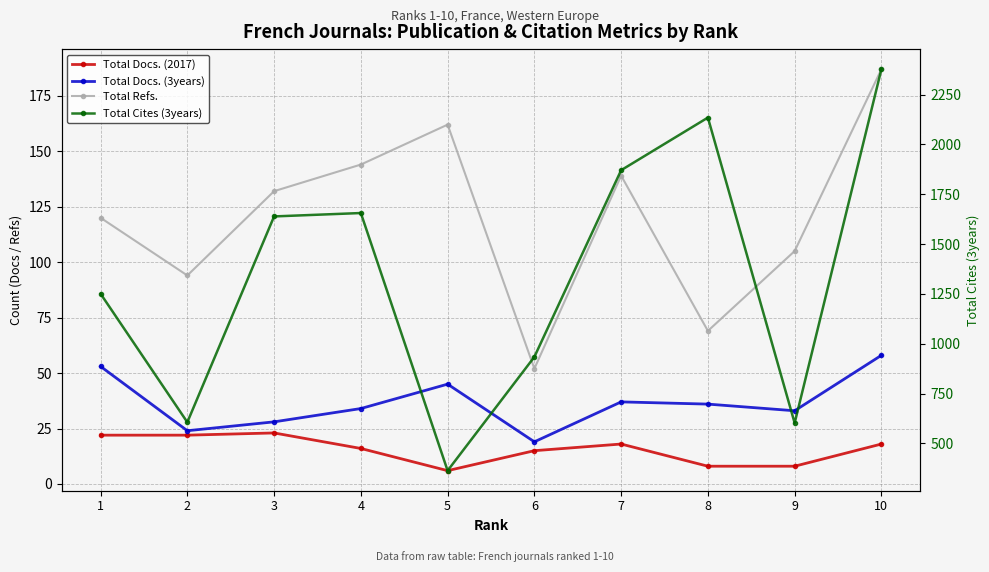

Between 3 and 4, which series saw the biggest shift?

Total Cites (3years)